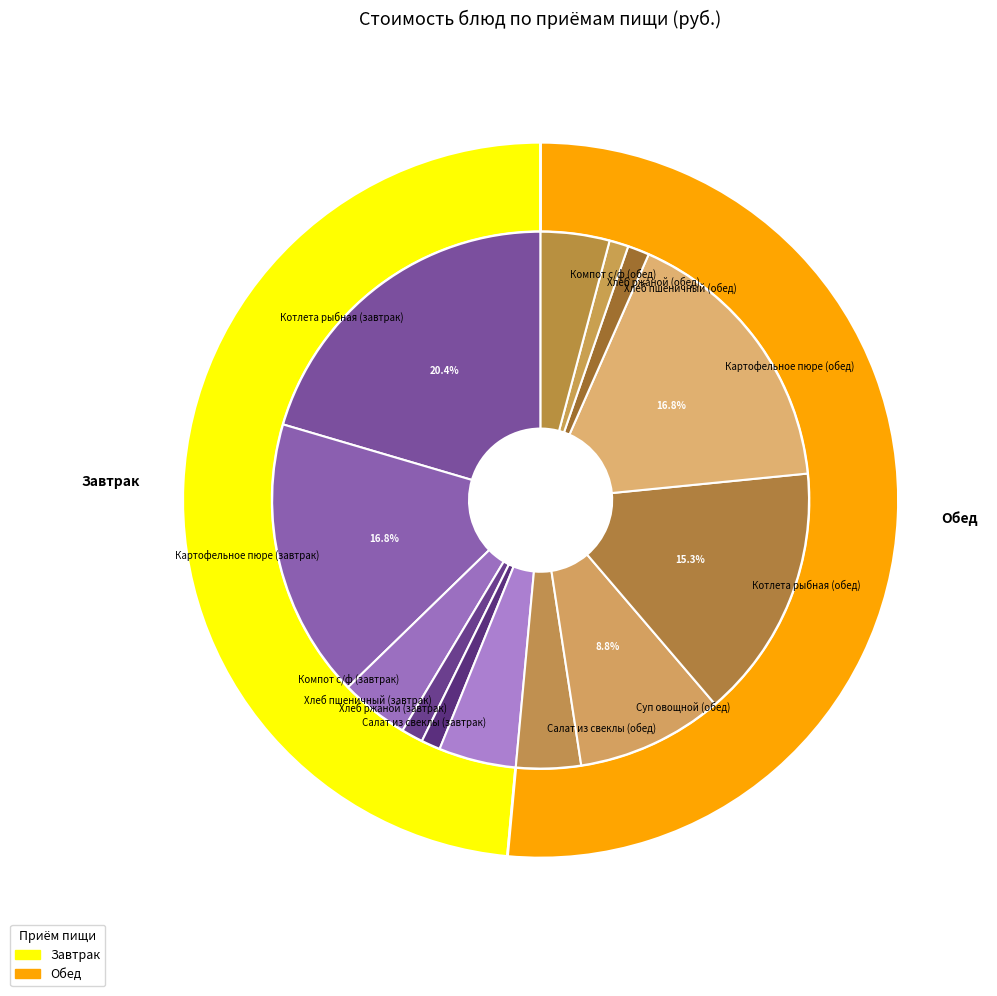

What is the total percentage of Хлеб ржаной (завтрак) and Салат из свеклы (обед)?

5.0%